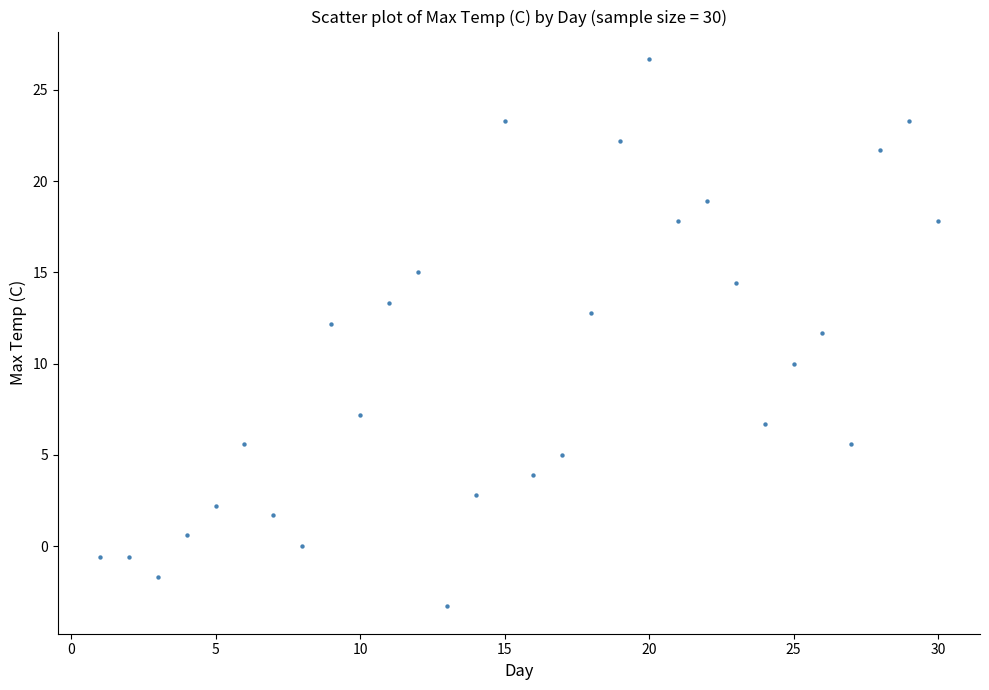

What is the range of Y values (max minus min)?

30.0